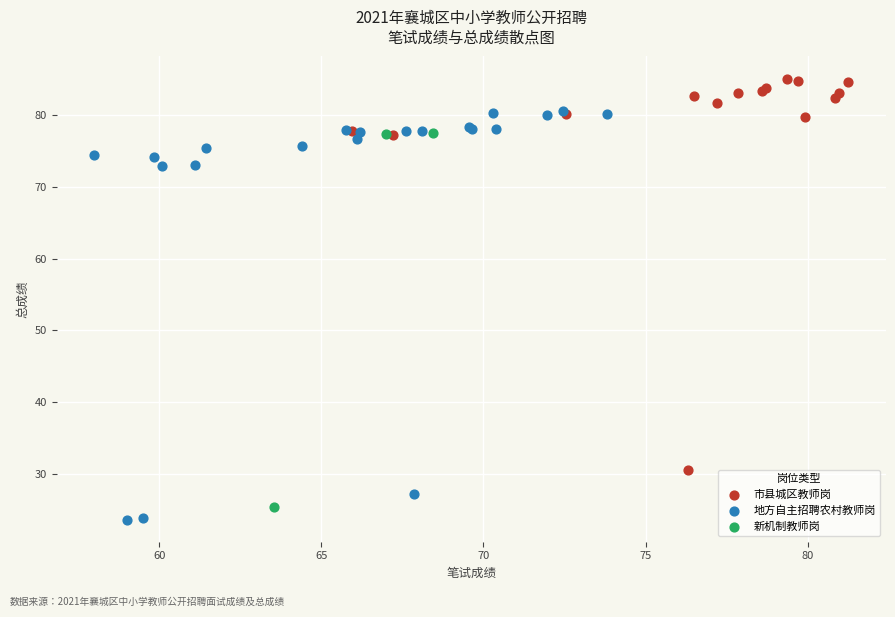

Which series has the widest spread of Y values?

地方自主招聘农村教师岗